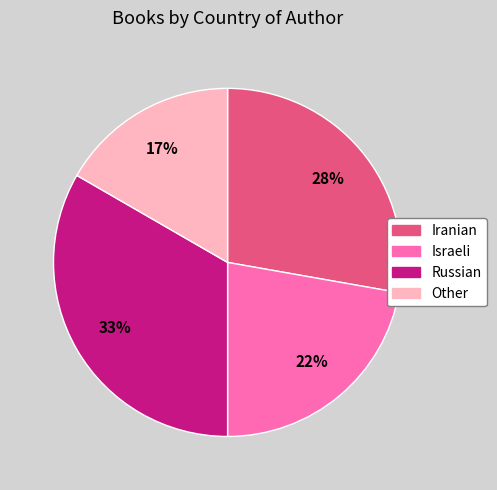

Do Iranian and Other together represent more than half of the pie?

No